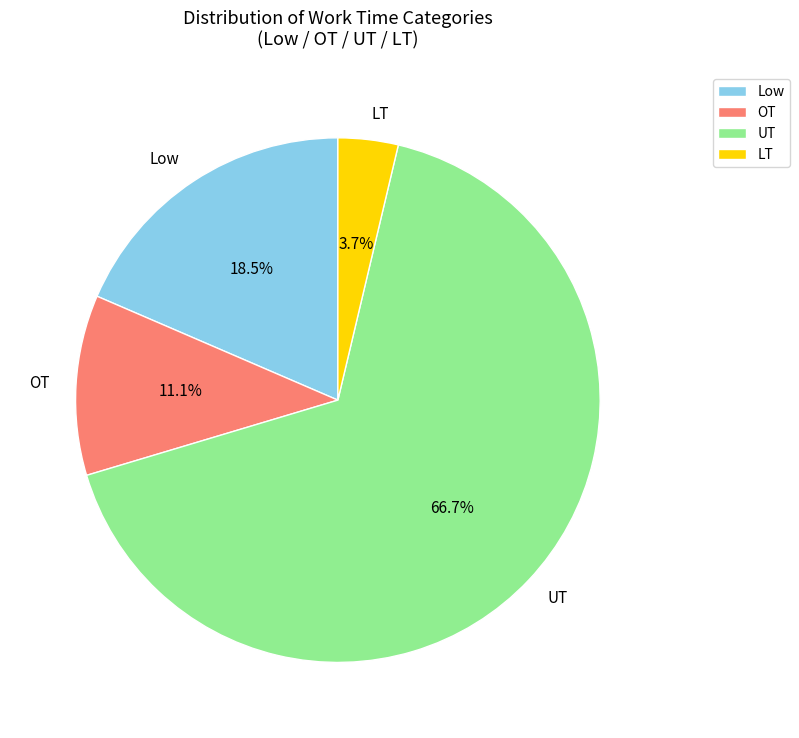

Between OT and Low, which is larger?

Low